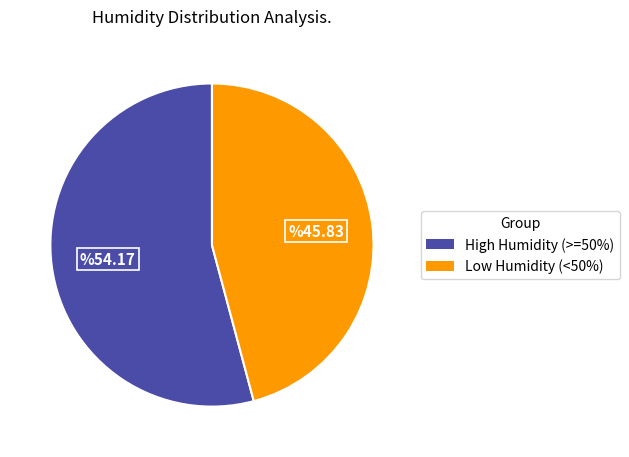

Is there any slice that represents more than half of the pie?

Yes